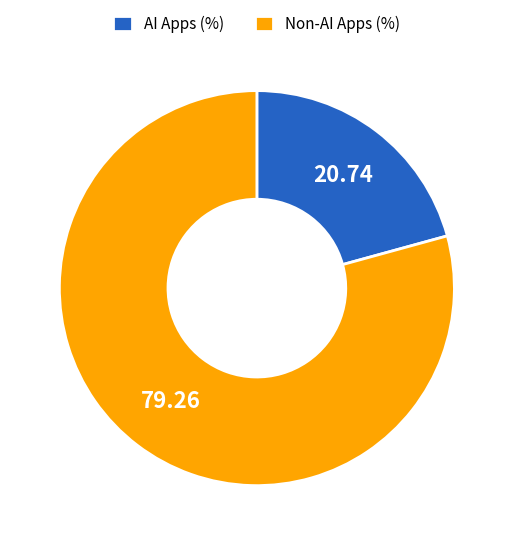

Does Non-AI Apps (%) represent more than half of the total?

Yes